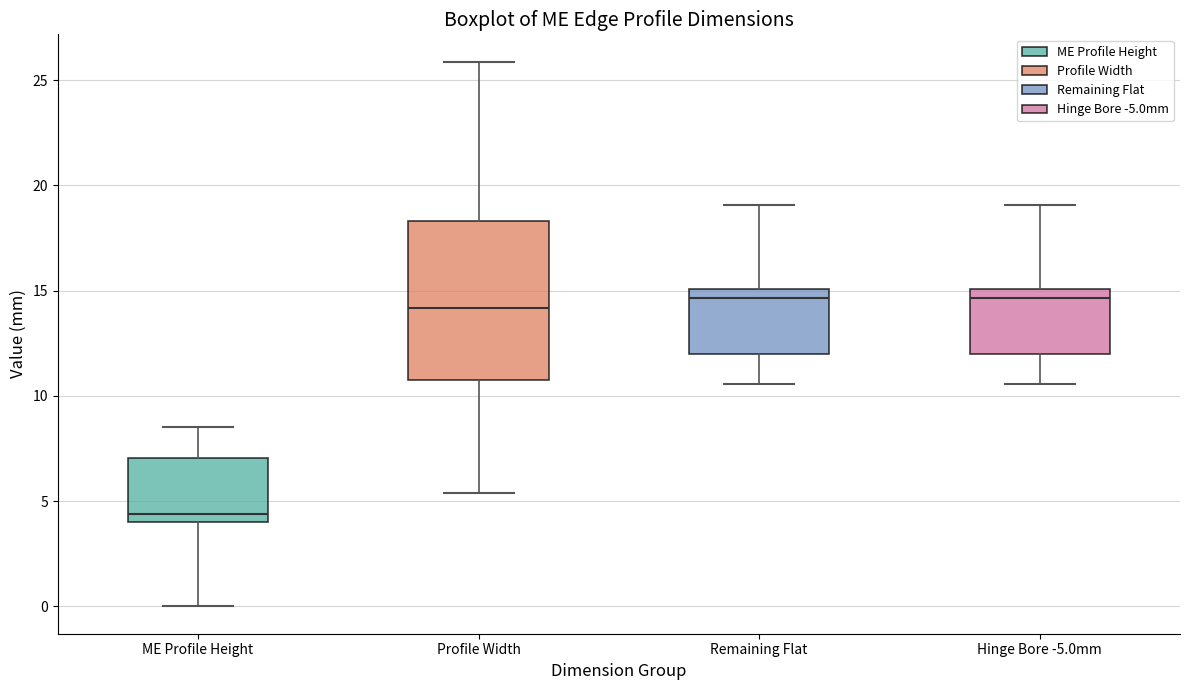

Which box is the tallest, from its lower edge to its upper edge?

Profile Width